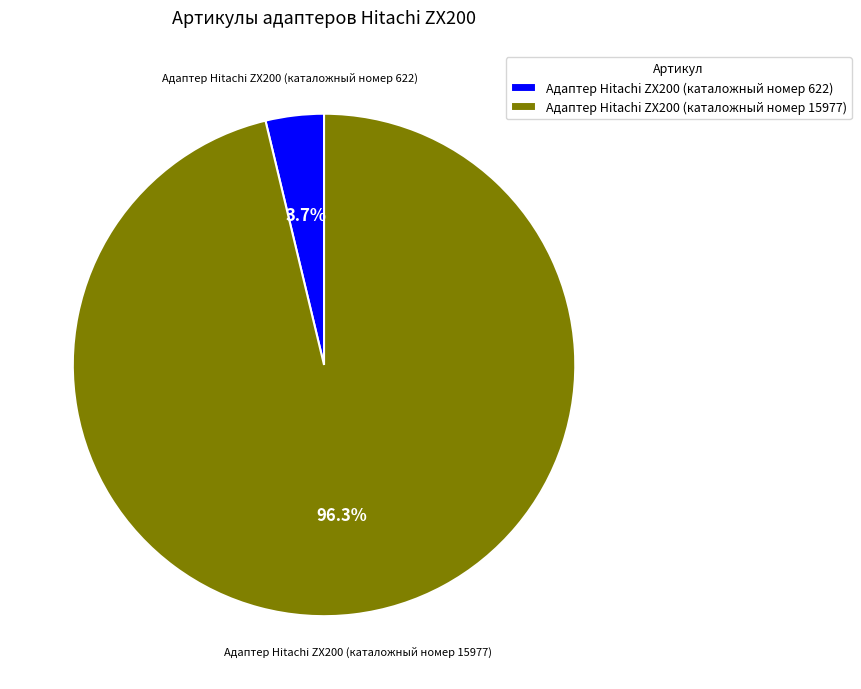

What portion of the pie excludes Адаптер Hitachi ZX200 (каталожный номер 622)?

96.3%